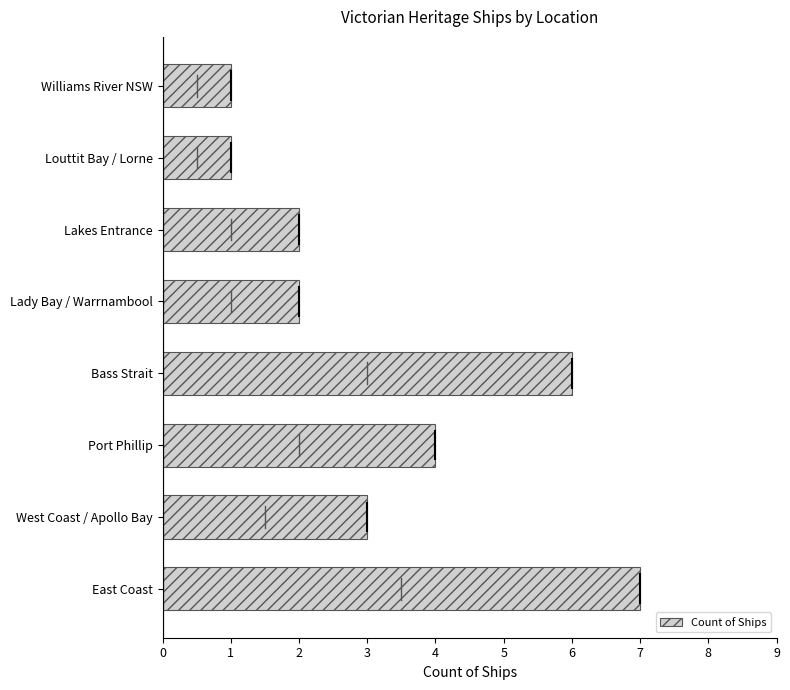

How many values are below 3?

4